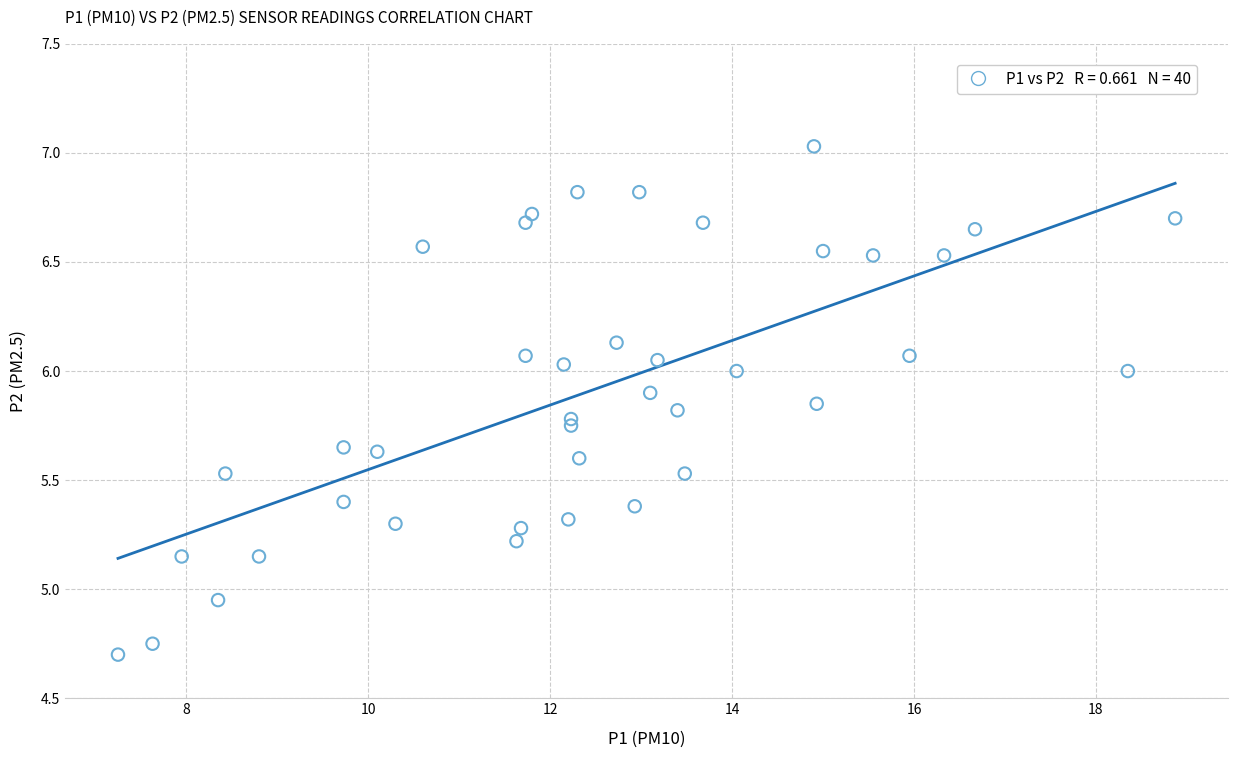

What is the range of X values (max minus min)?

11.6